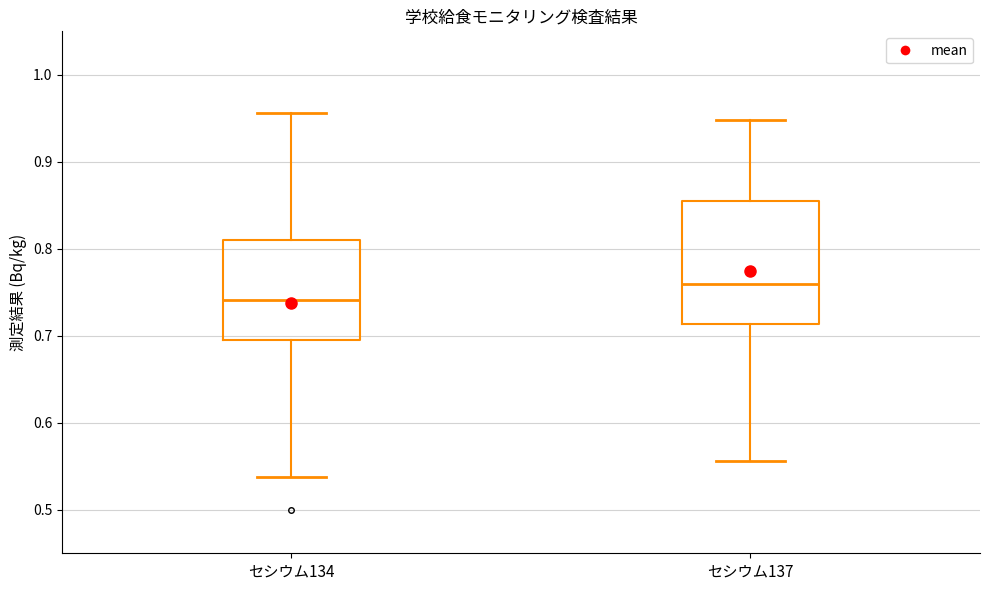

Comparing the boxes themselves (not the whiskers), which one is the tallest?

セシウム137